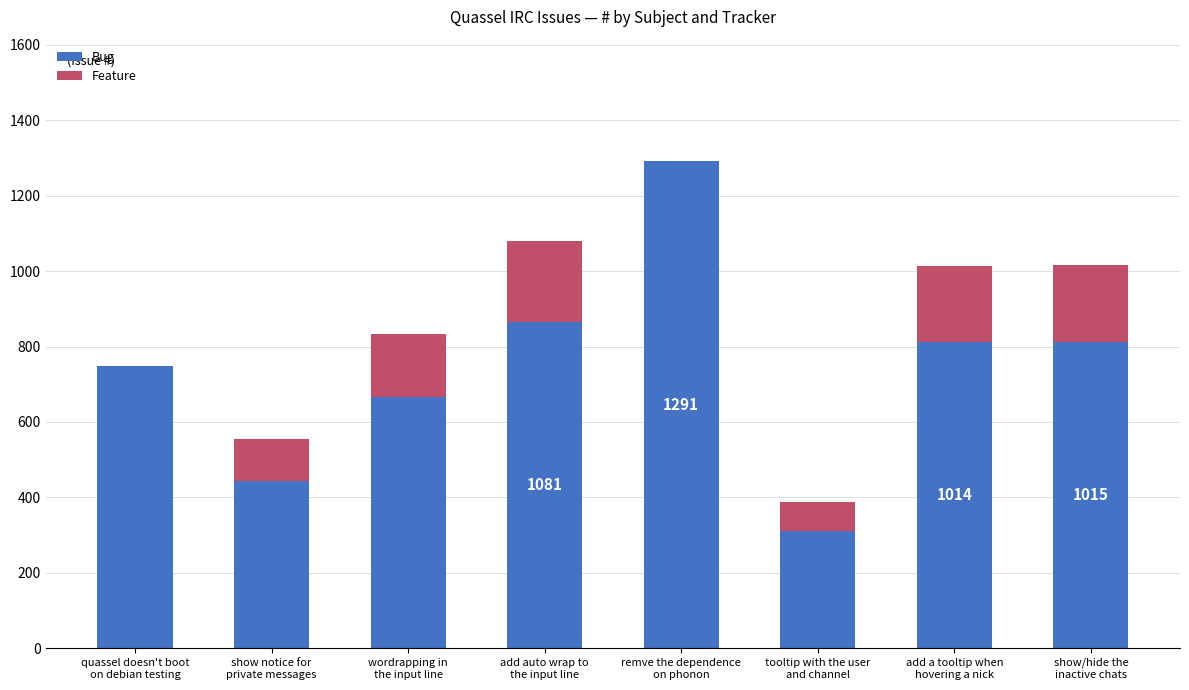

Are the bars horizontal?

No